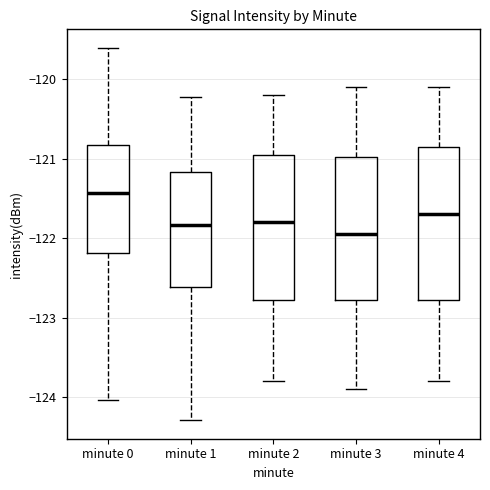

Which box's median line is the highest?

minute 0